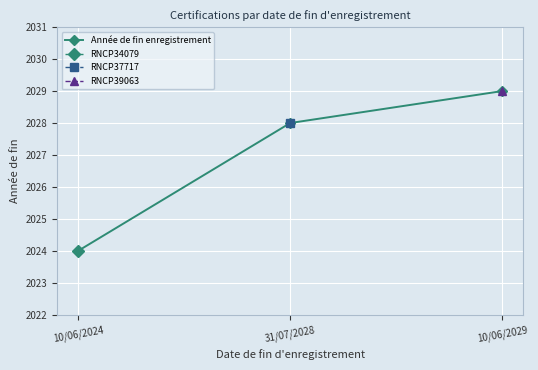

Reading right to left, transcribe all the data shown in this chart.

2029	2028	2024